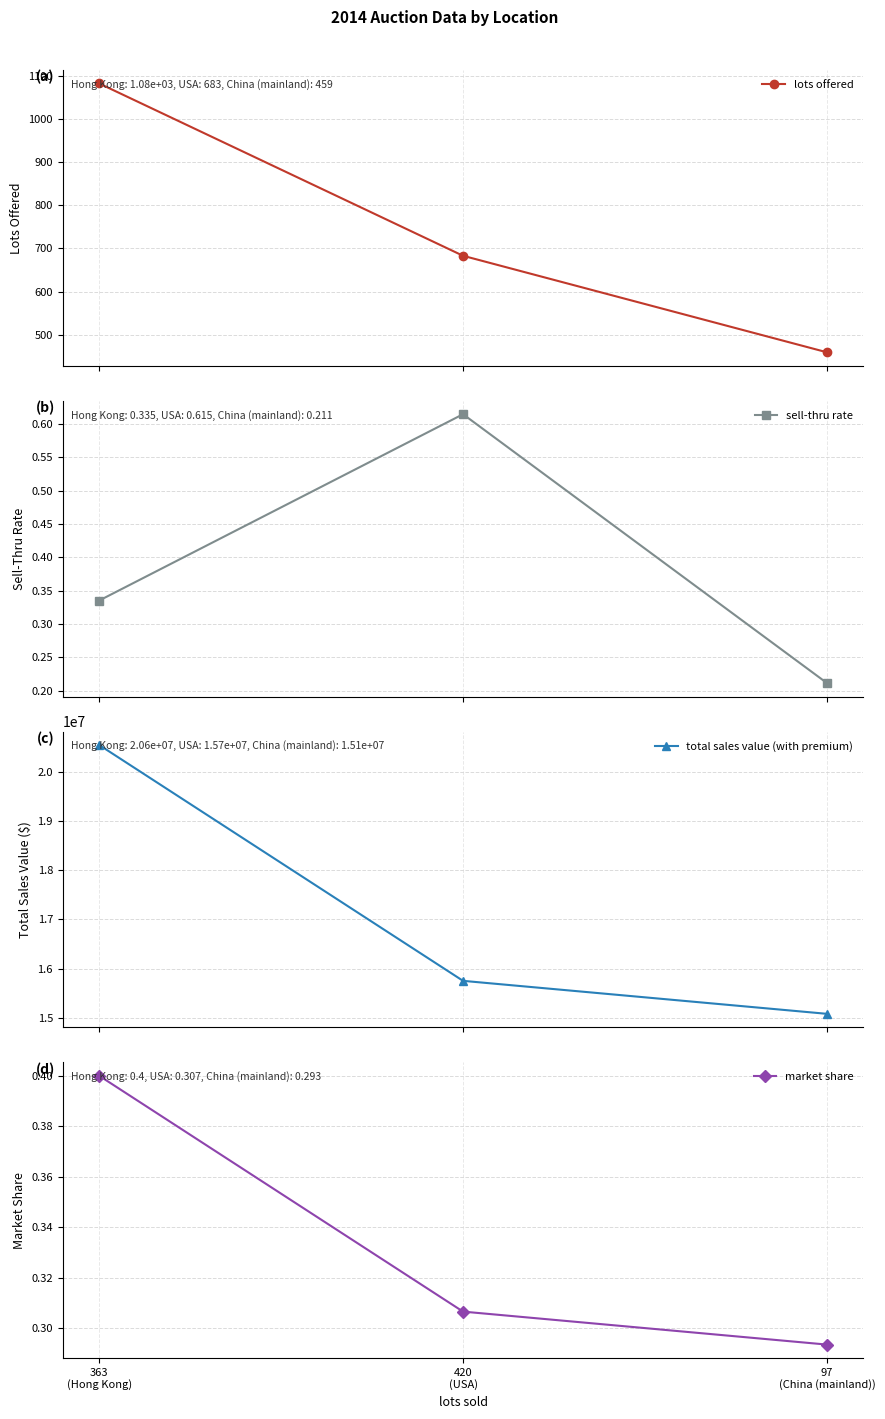

What is the sum of all lots offered values?

2225